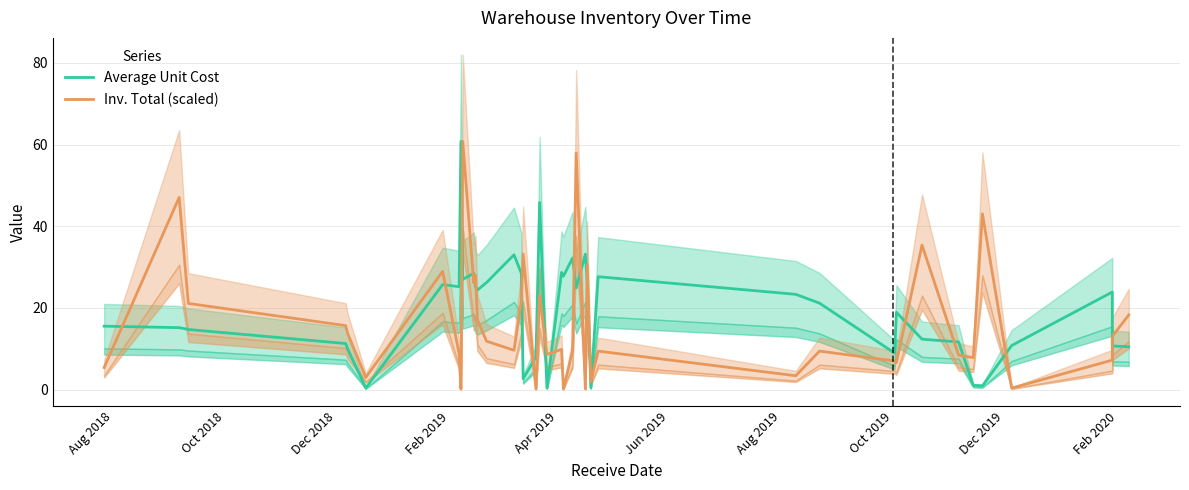

Reading left to right, what are all the values shown in this chart?

Average Unit Cost: 15.6	15.2	14.7	11.3	10.1	0.4	25.7	25.2	60.7	27.0	28.5	25.2	24.4	26.2	33.0	28.5	2.7	8.0	45.8	0.4	28.7	27.8	32.2	24.9	33.2	26.7	0.5	27.7	23.3	21.2	9.0	19.0	12.4	11.7	1.1	0.9	10.8	23.9	10.7	10.5
Inv. Total (scaled): 5.4	47.1	21.1	15.7	13.9	3.0	29.0	8.8	0.2	60.7	26.1	28.0	17.1	11.9	9.7	21.5	33.2	0.2	23.1	8.6	9.9	0.2	9.5	57.9	0.2	30.6	2.0	9.5	3.4	9.5	7.0	6.6	35.4	8.4	7.8	43.0	0.4	7.2	13.1	18.3